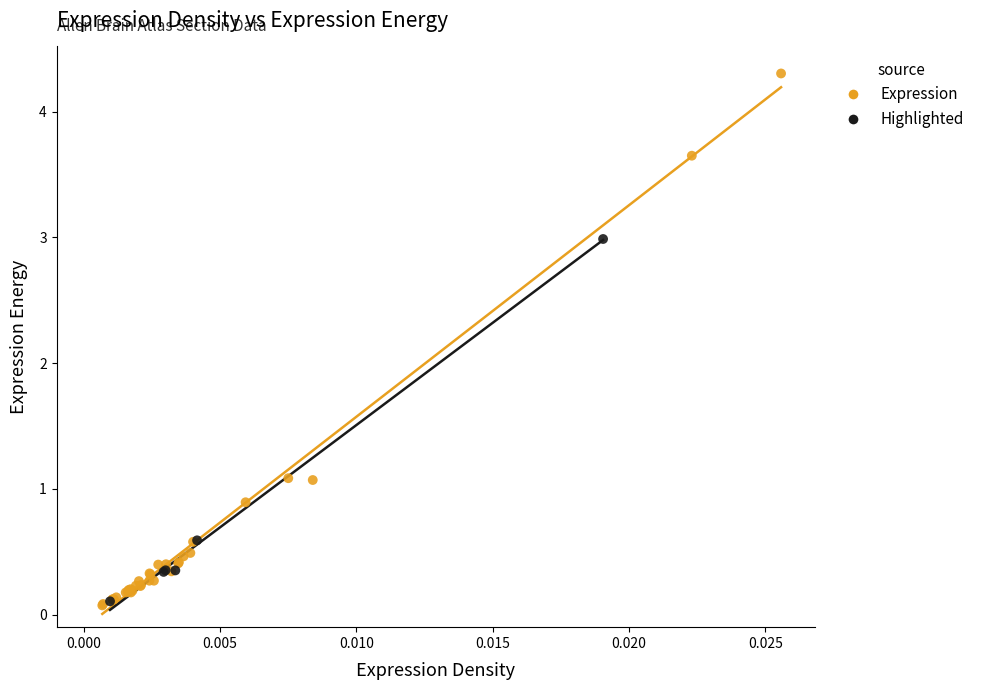

Which series contains the highest Y value?

Expression